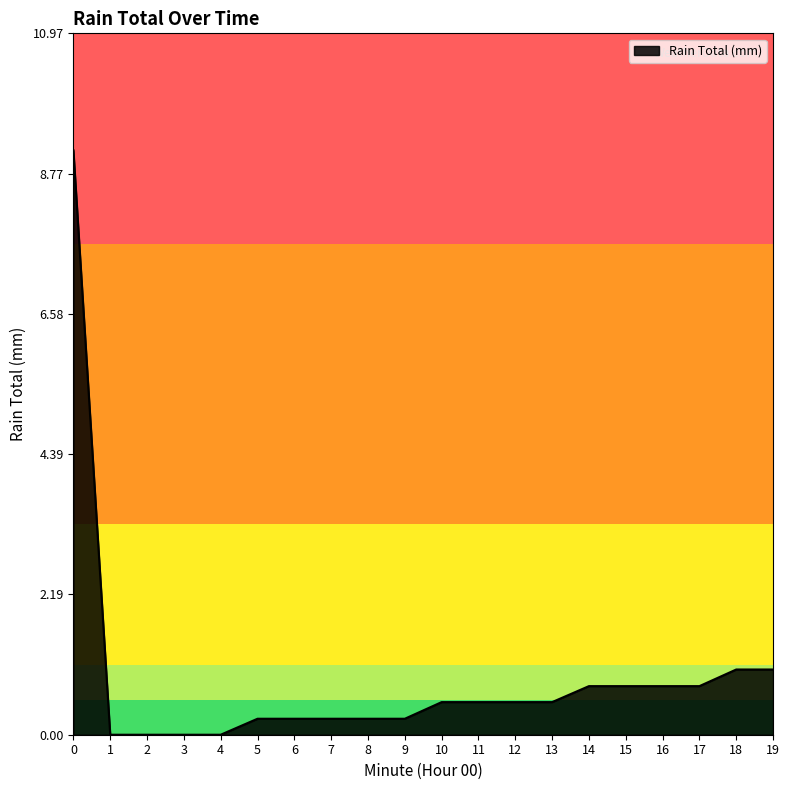

What is the difference between the values at 18 and 9?

0.8